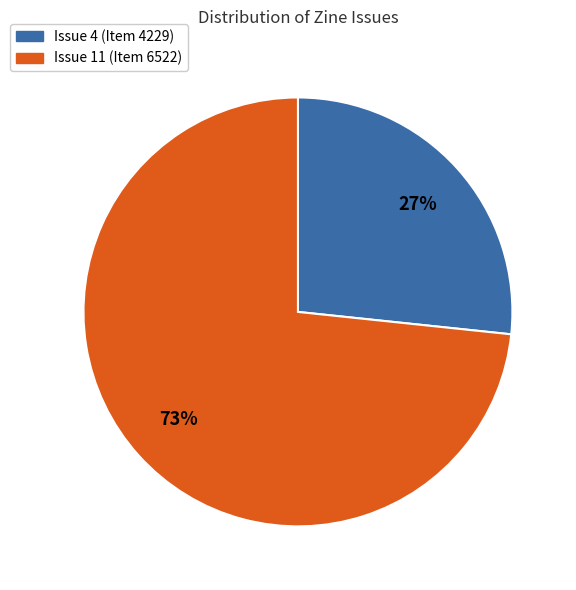

To the nearest percent, what is the average slice percentage?

50%